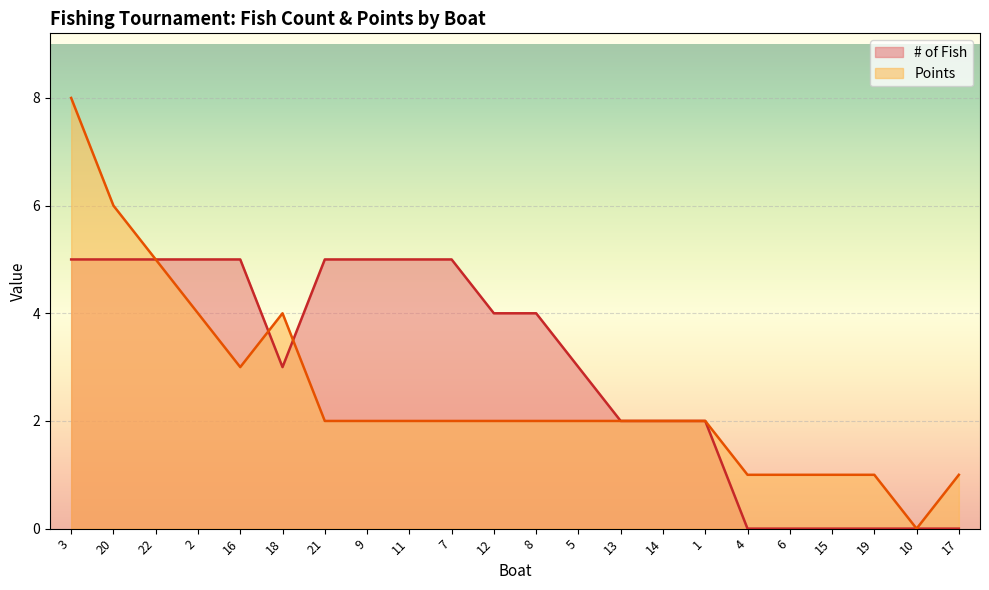

True or false: Points has more than 2 interior local peaks.

False